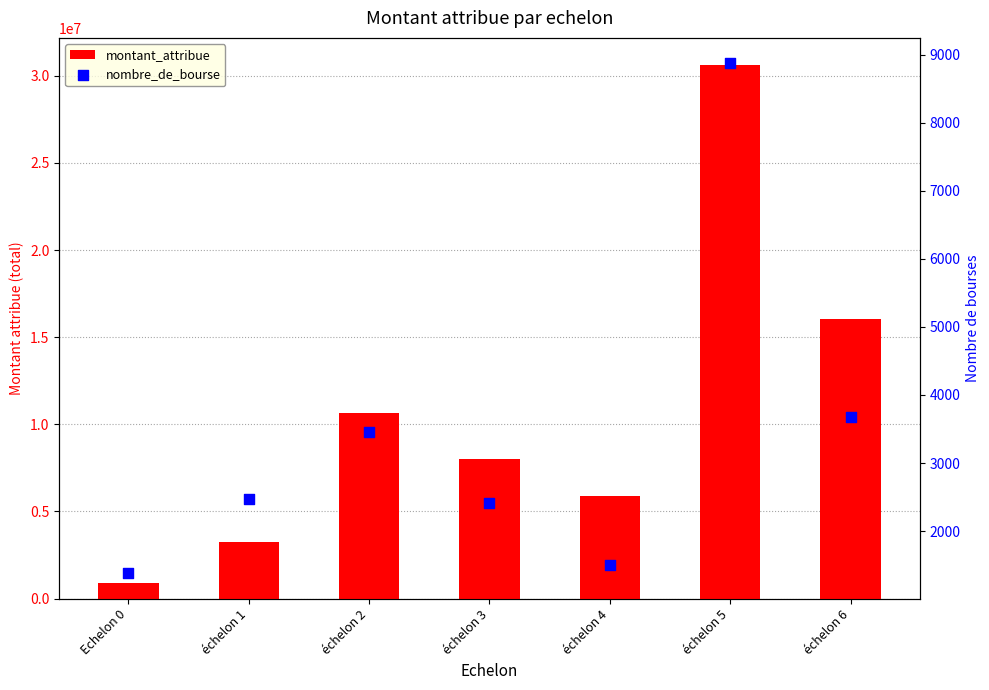

What are all the series names shown in the legend?

montant_attribue, nombre_de_bourse